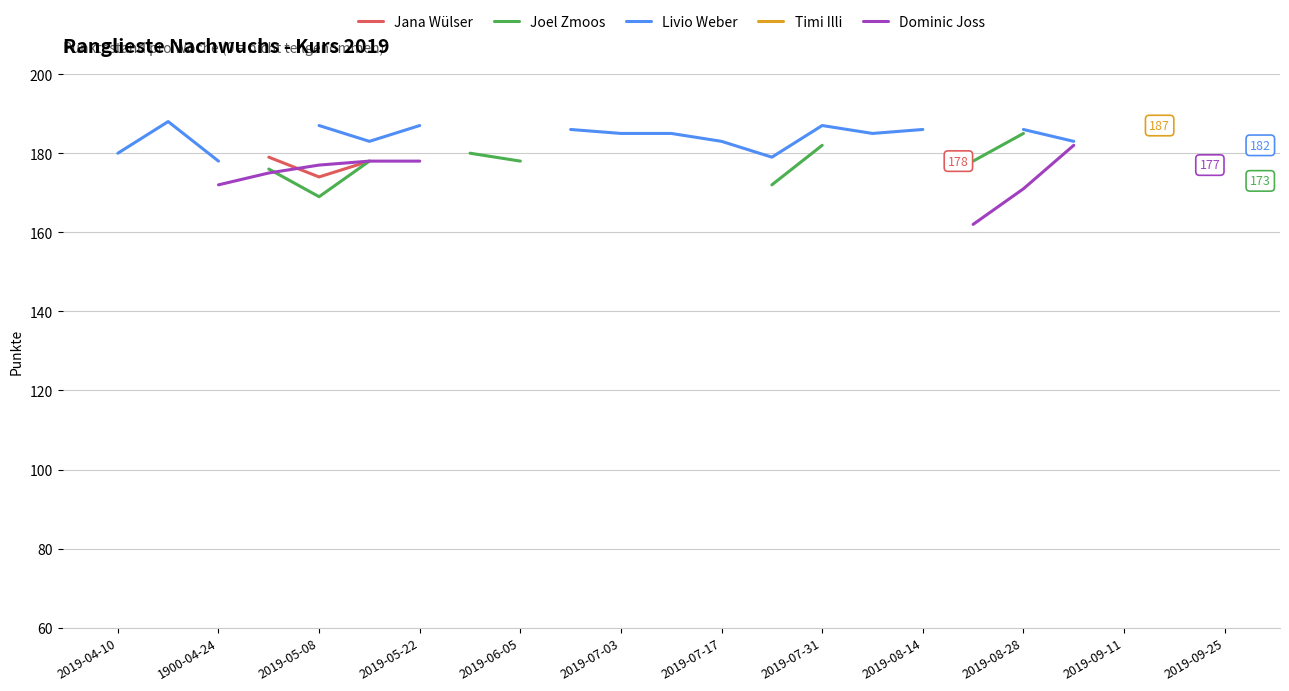

Does the chart display data point markers on the line(s)?

No